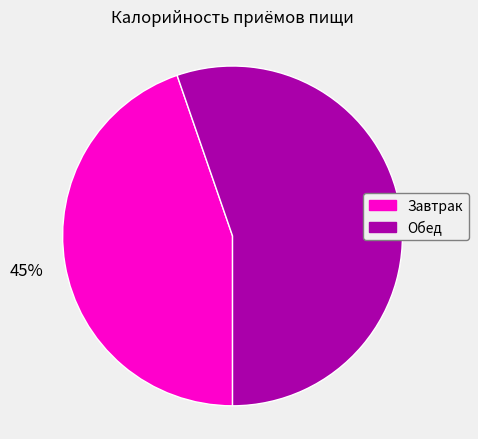

How many segments does this pie chart have?

2